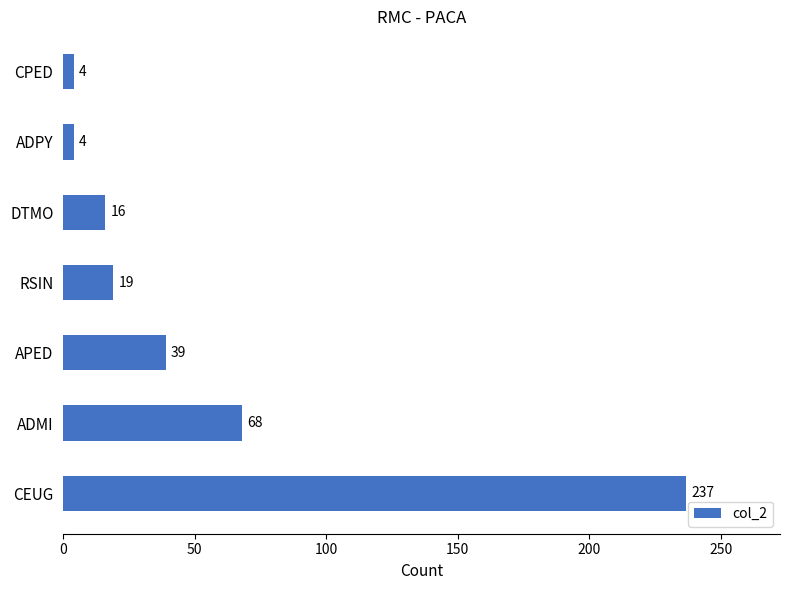

What is the greatest value displayed?

237